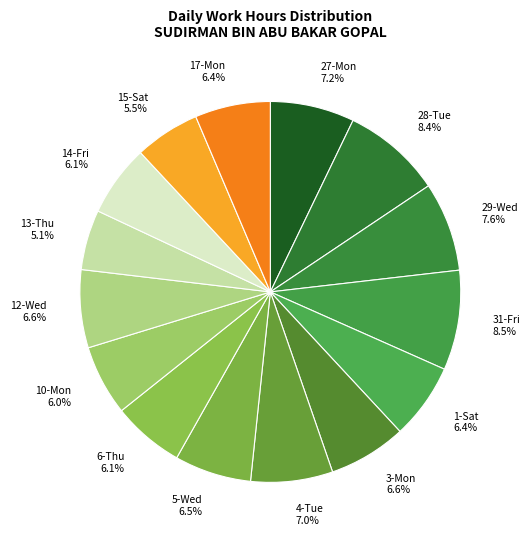

Count the number of slices in the pie.

15